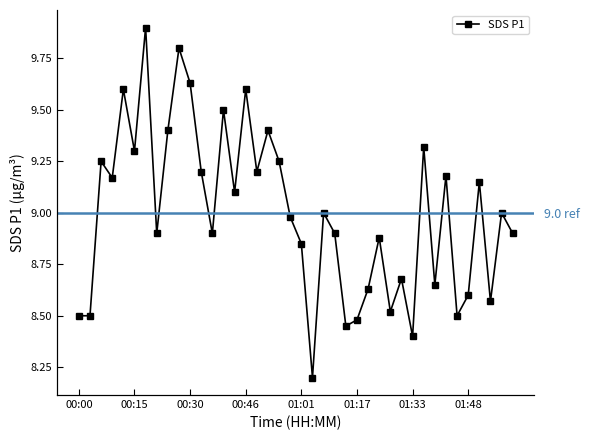

What is the sum of the values at 36 and 35?

17.8